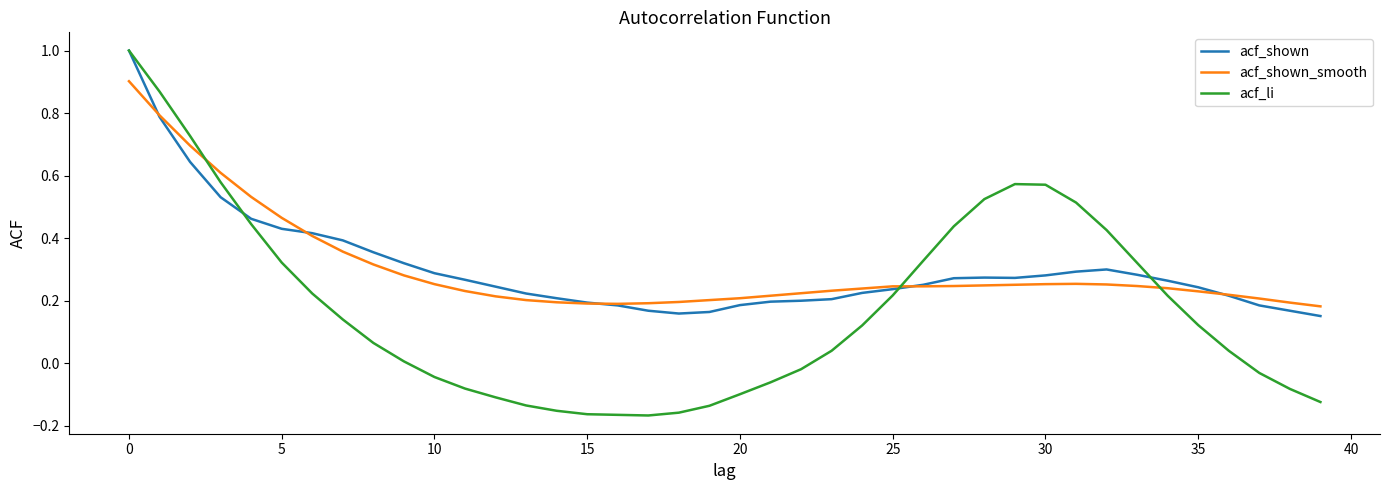

Which series has the widest spread of values?

acf_li